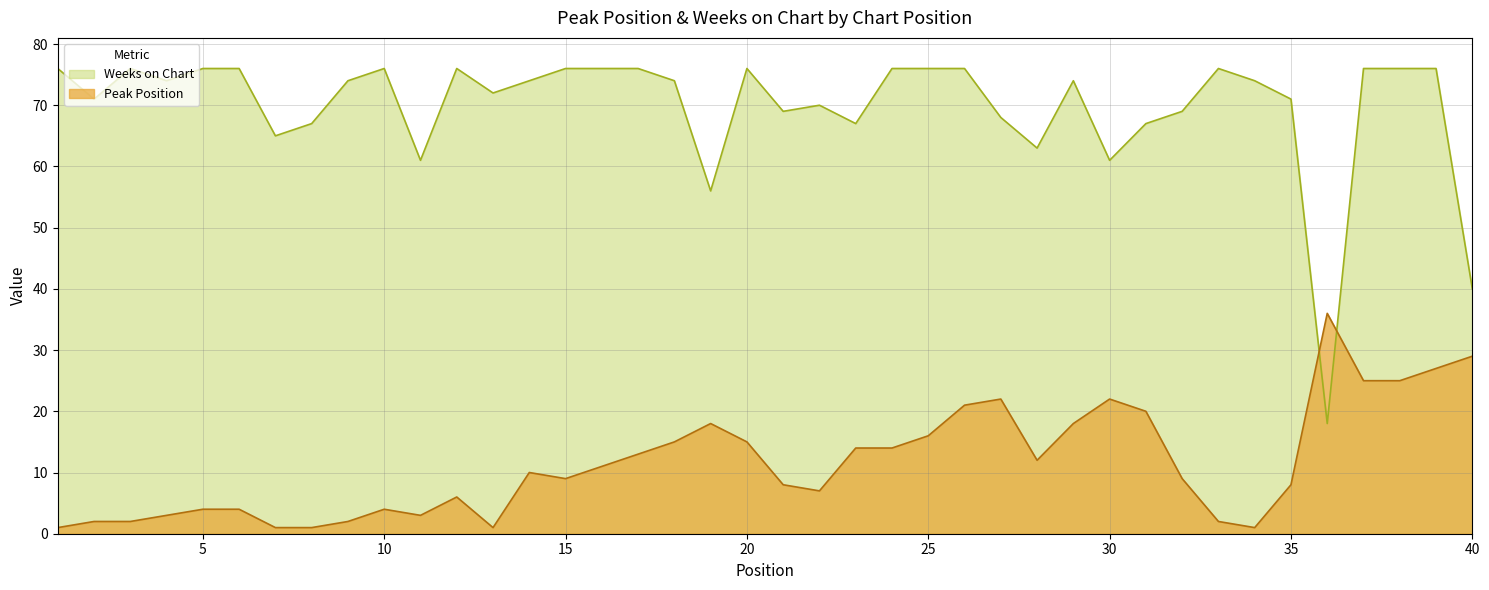

Reading right to left, what are all the values shown in this chart?

Peak Position: 29	27	25	25	36	8	1	2	9	20	22	18	12	22	21	16	14	14	7	8	15	18	15	13	11	9	10	1	6	3	4	2	1	1	4	4	3	2	2	1
Weeks on Chart: 40	76	76	76	18	71	74	76	69	67	61	74	63	68	76	76	76	67	70	69	76	56	74	76	76	76	74	72	76	61	76	74	67	65	76	76	74	76	71	76